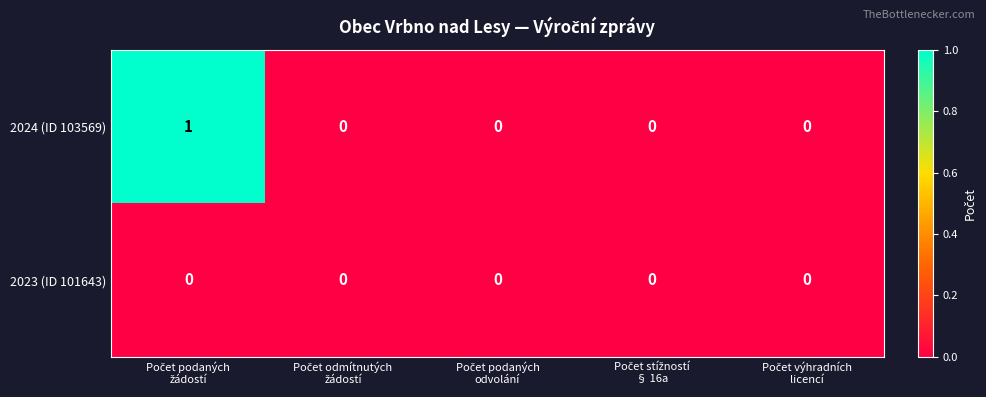

Which series has the largest total across all categories?

2024 (ID 103569)